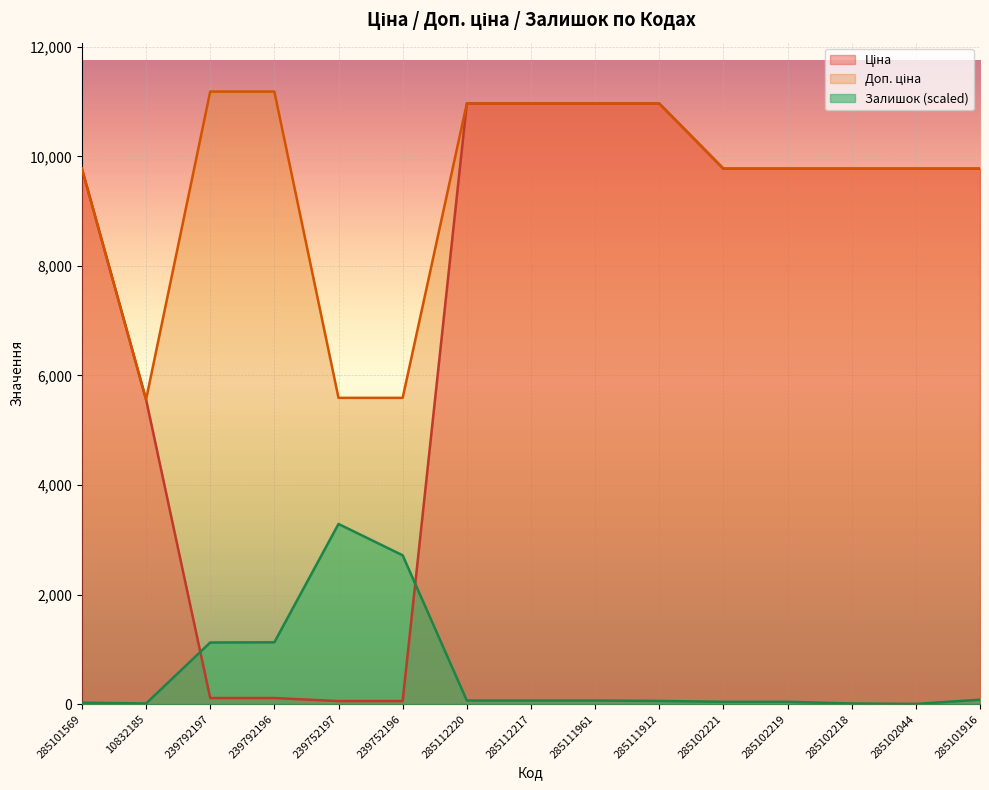

At which label is Доп. ціна closest to 8371?

285101569